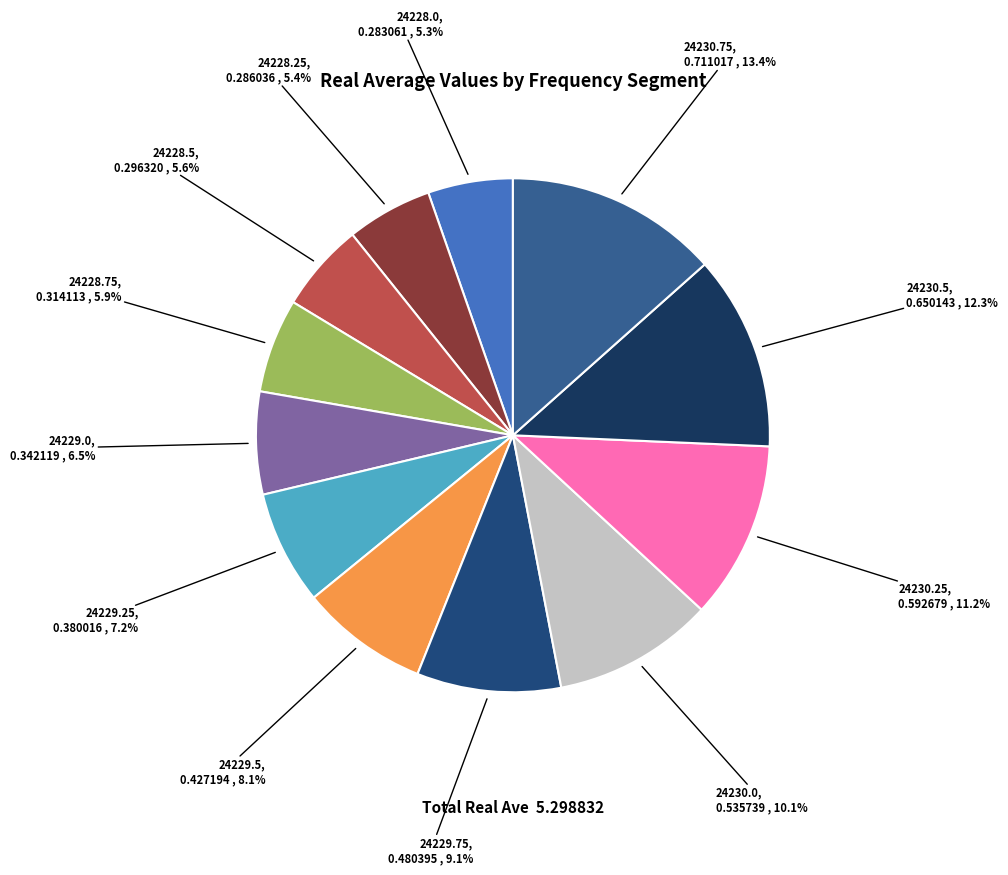

Count the number of slices in the pie.

12